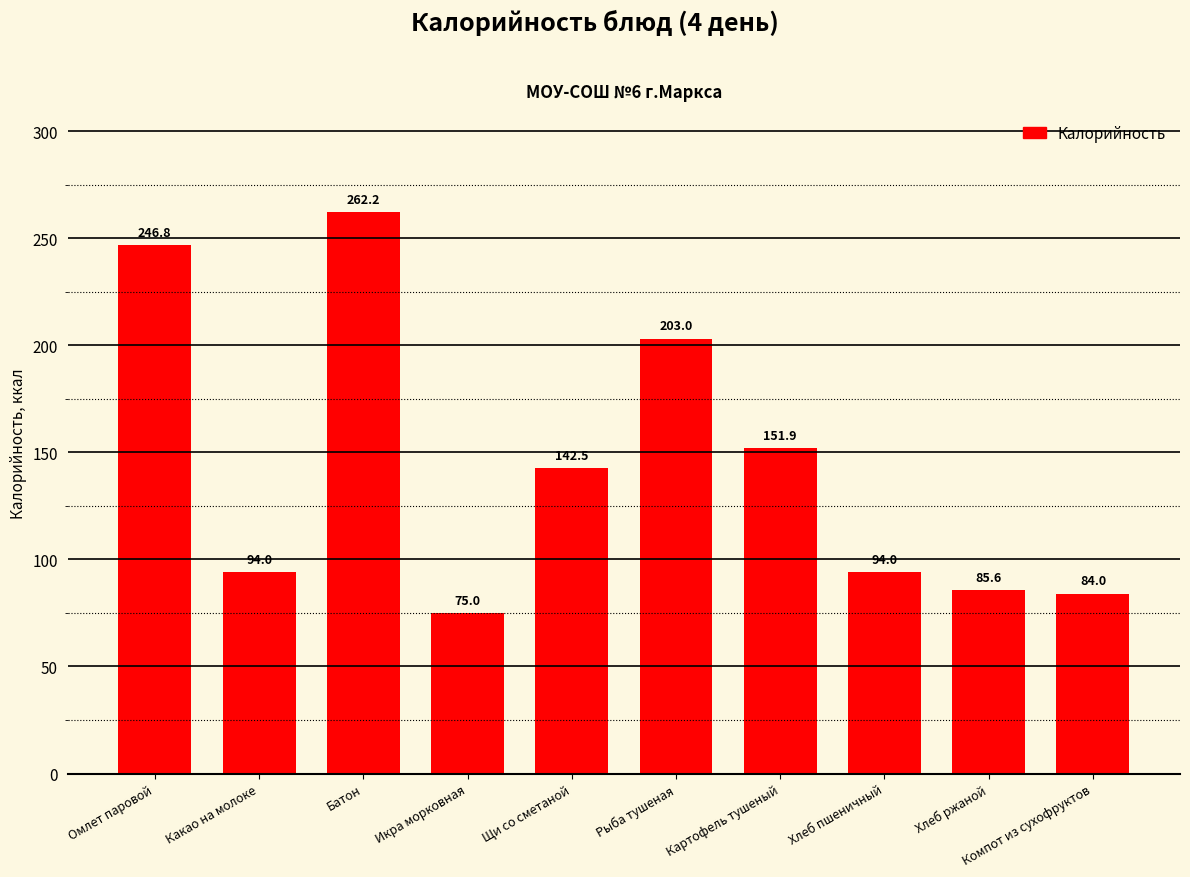

True or false: the data shows 75.0 at Икра морковная.

True